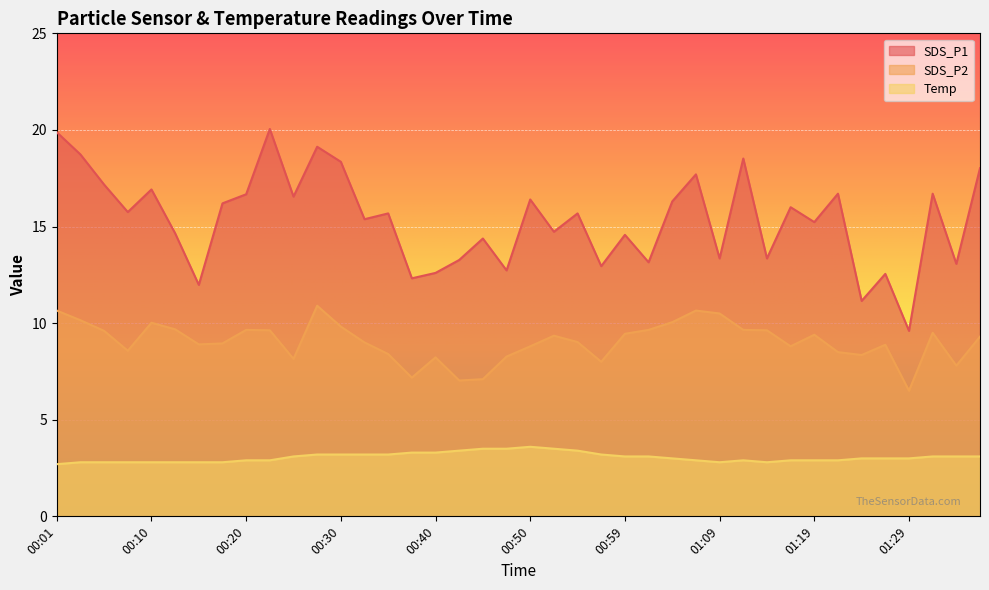

What is the difference between the maximum and minimum values in the Temp series?

0.9